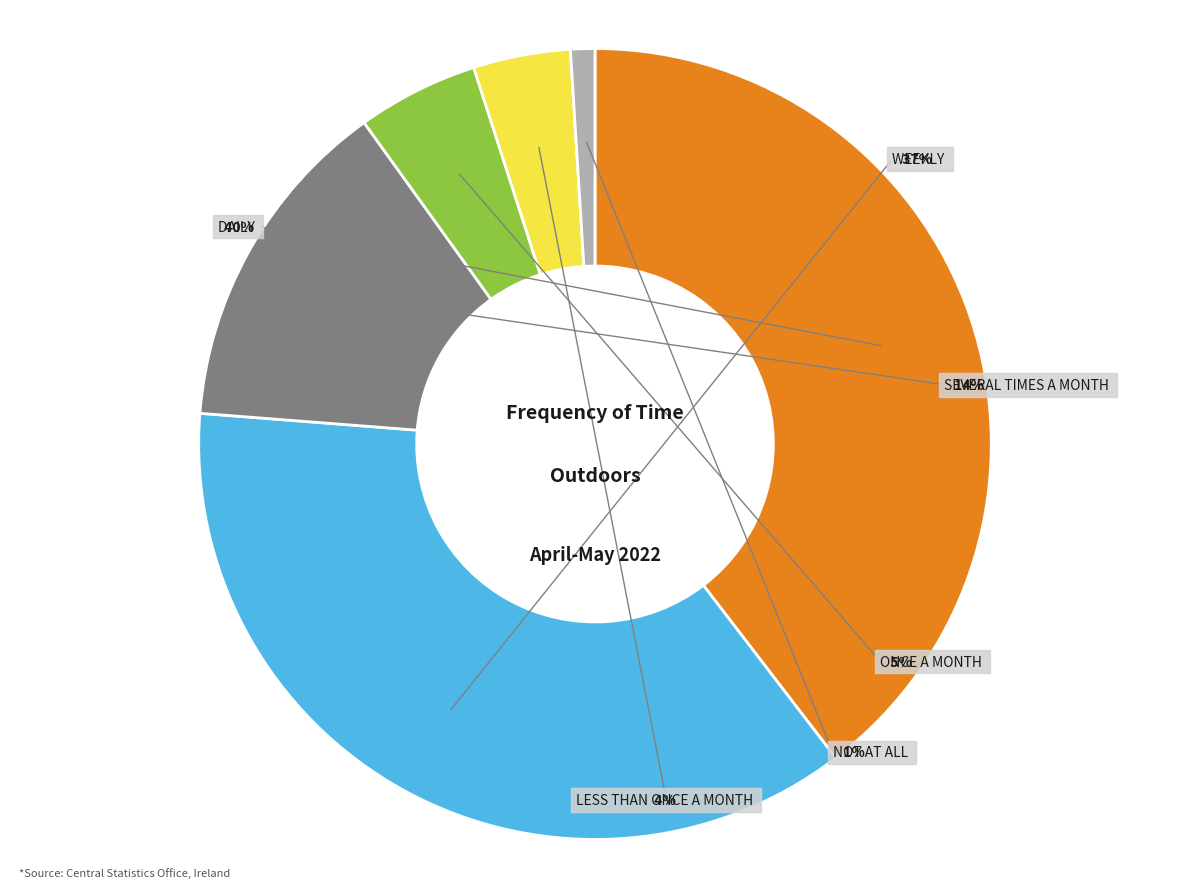

How many segments does this pie chart have?

6